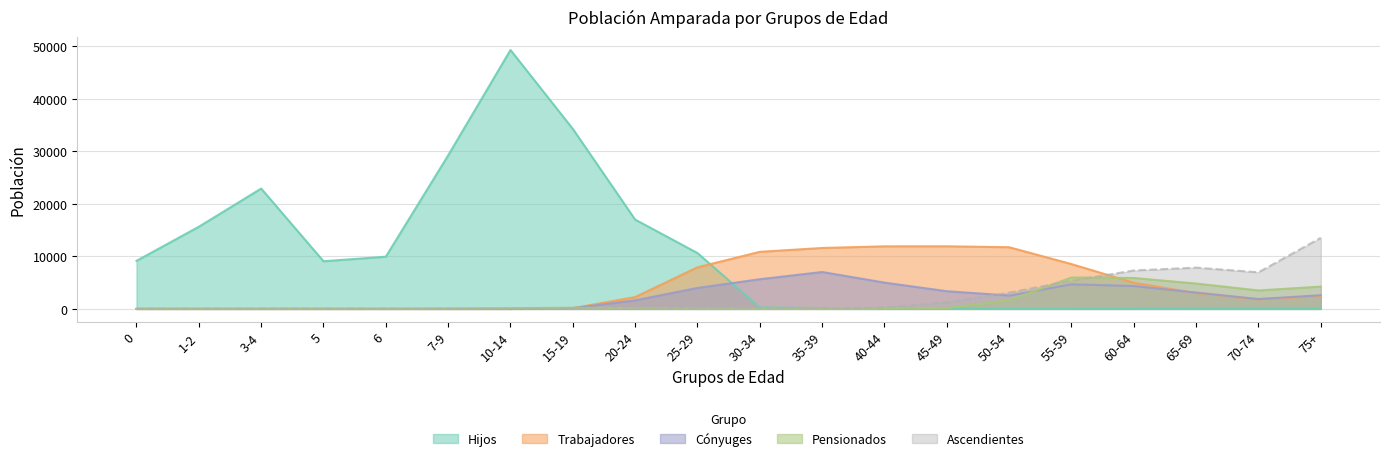

Does the chart display data point markers on the line(s)?

No